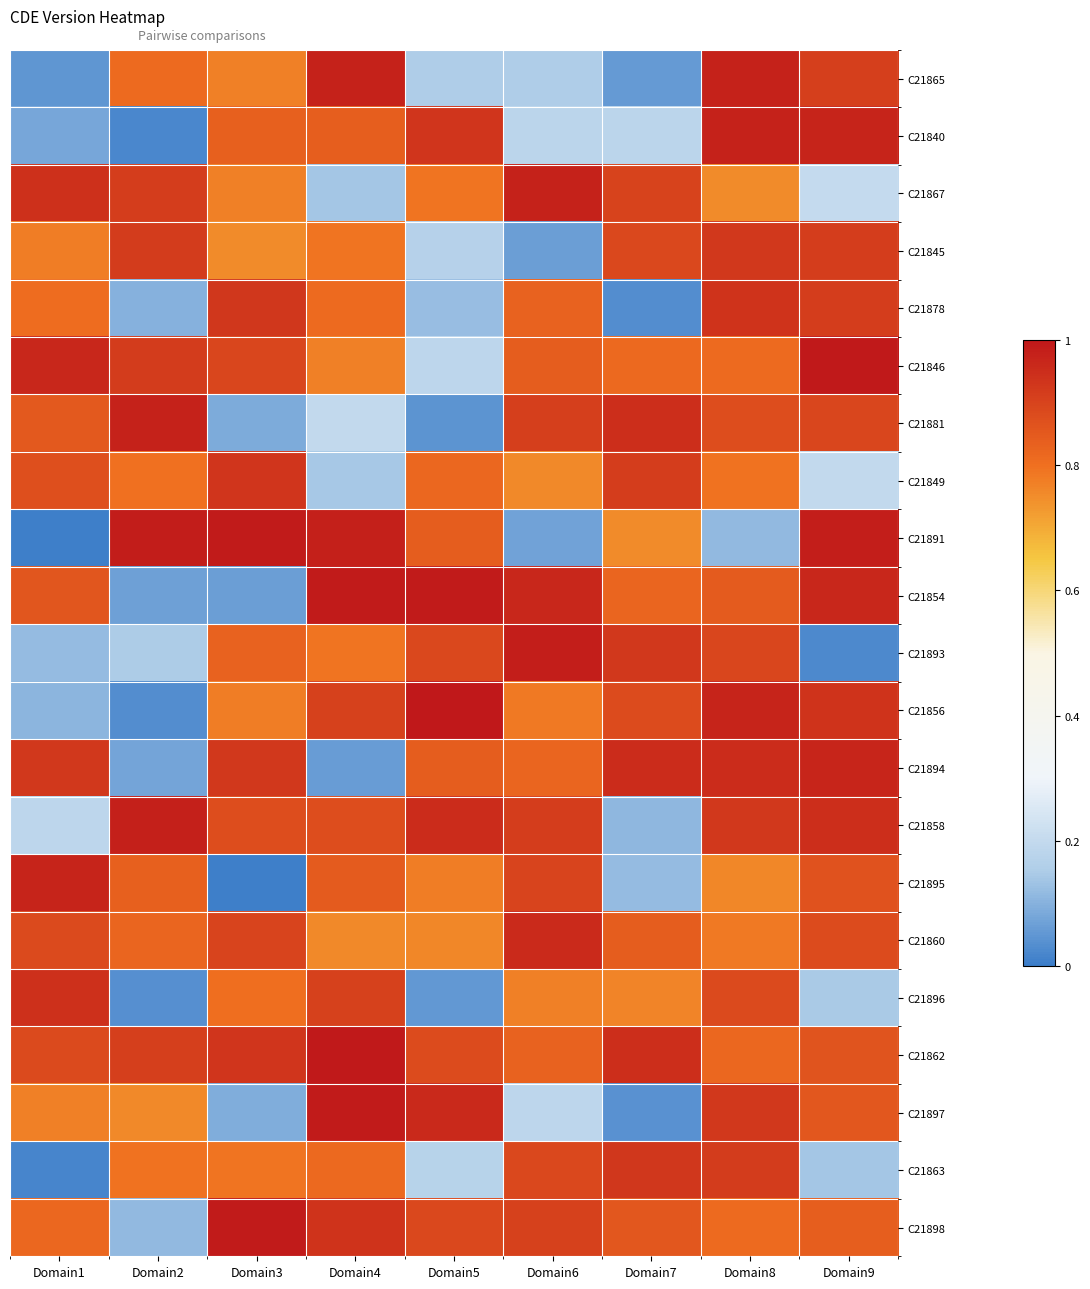

How many categories are shown in the chart?

9